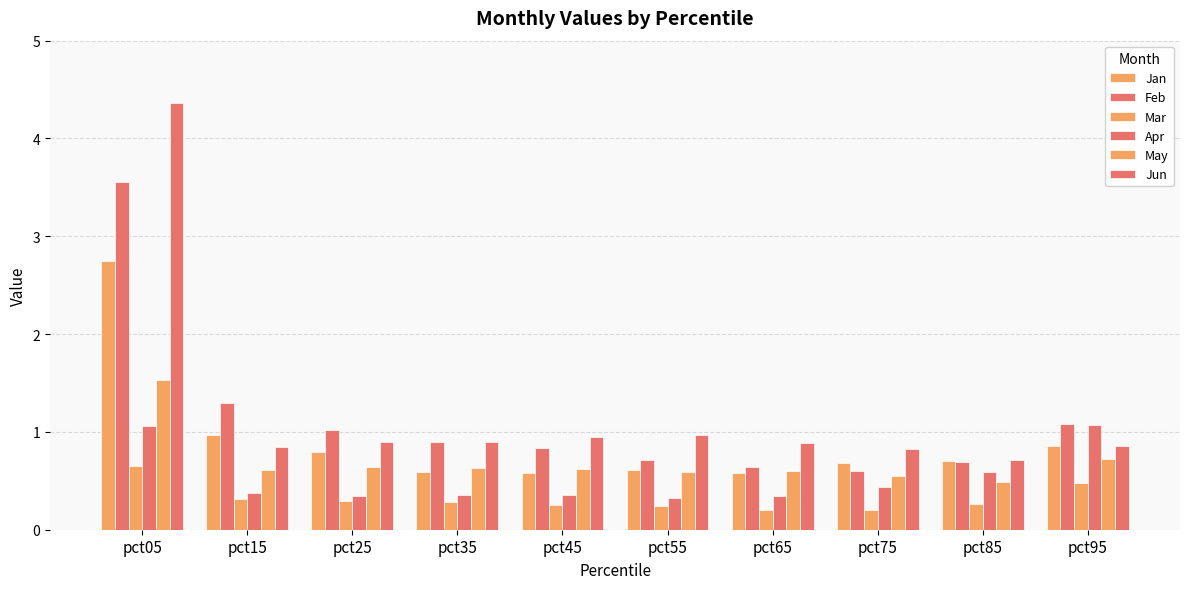

How many series are shown in this chart?

6